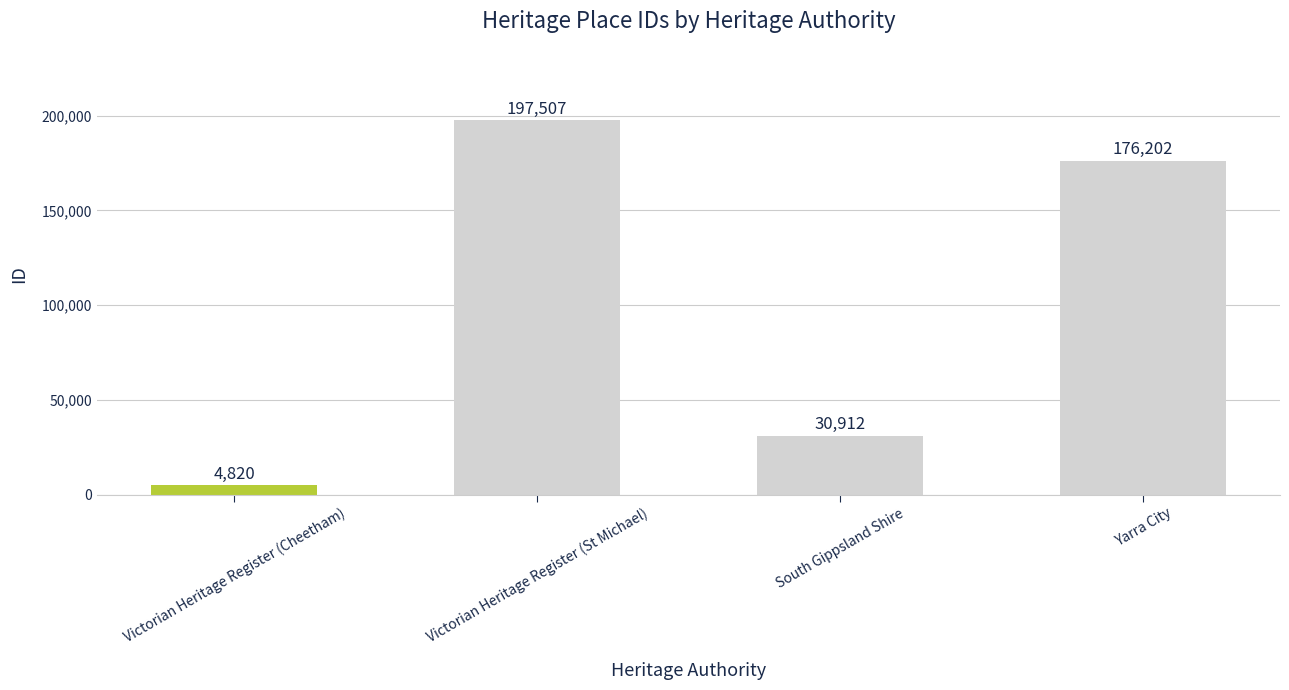

Reading left to right, transcribe all the data shown in this chart.

Victorian Heritage Register (Cheetham)=4820	Victorian Heritage Register (St Michael)=197507	South Gippsland Shire=30912	Yarra City=176202